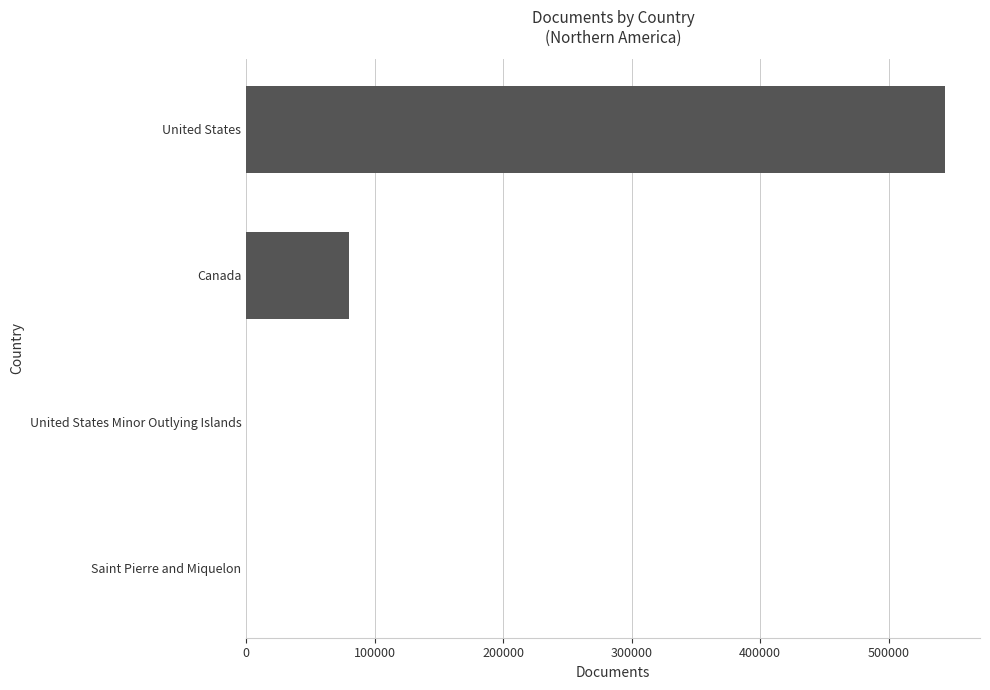

At which label is the value closest to 271972?

Canada